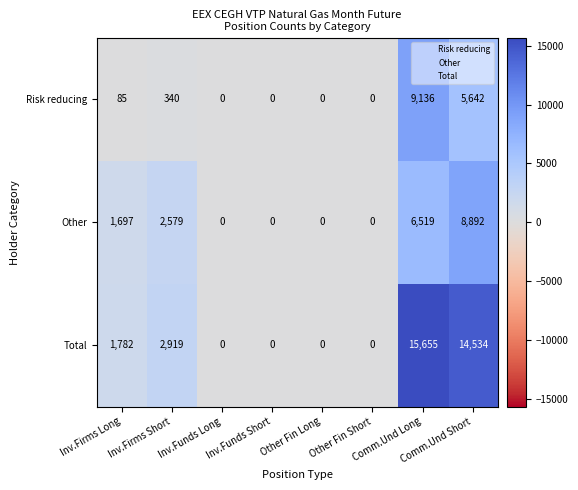

What is the total value across all series at Inv.Firms Long?

3564